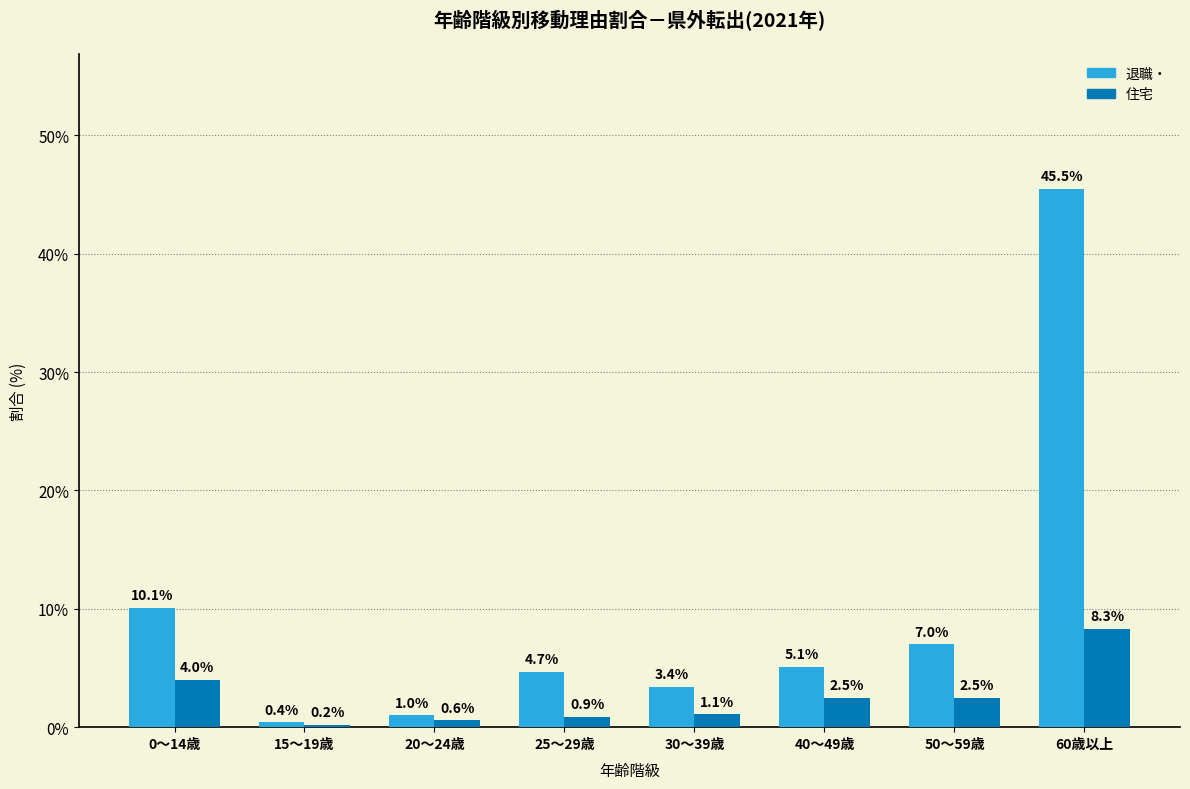

Is it true that 住宅 equals 4.0 at 0～14歳?

True